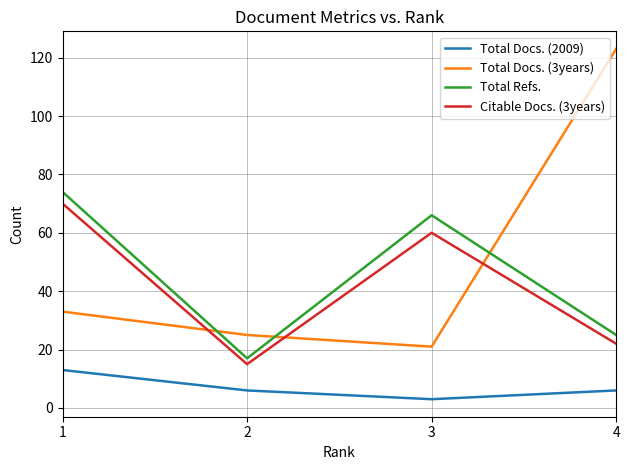

At which category does the chart reach its peak across all series?

4